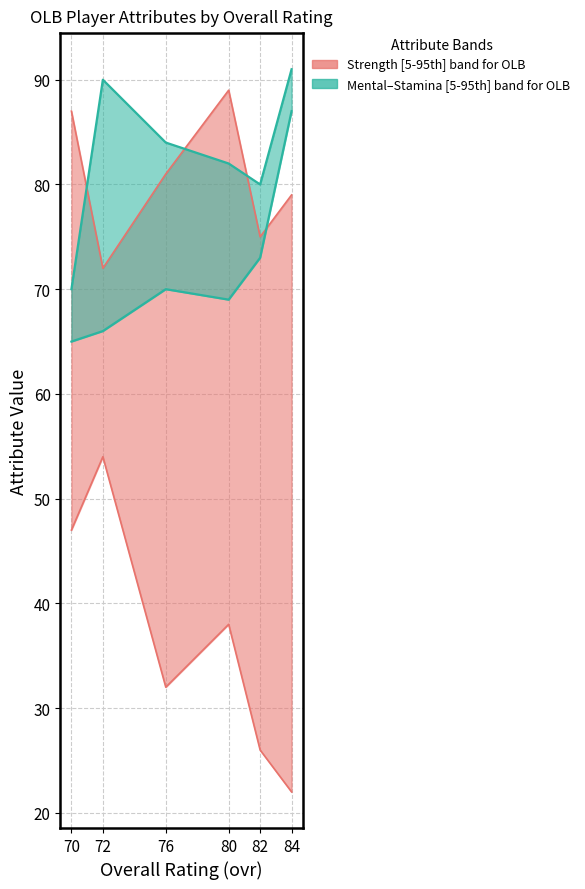

What is the smallest value displayed?

22